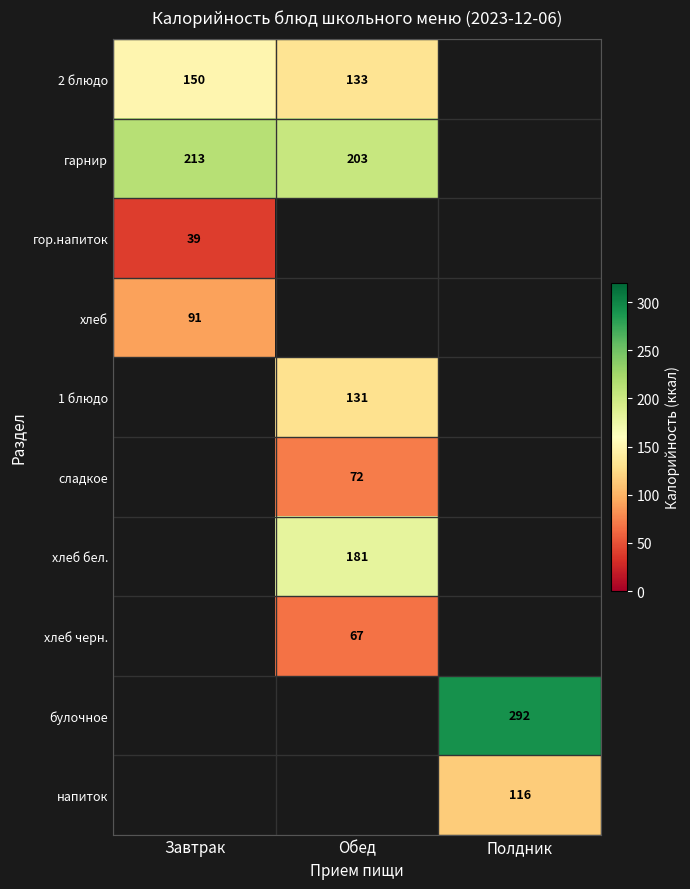

True or false: хлеб бел. has a value of 181 at Обед.

True